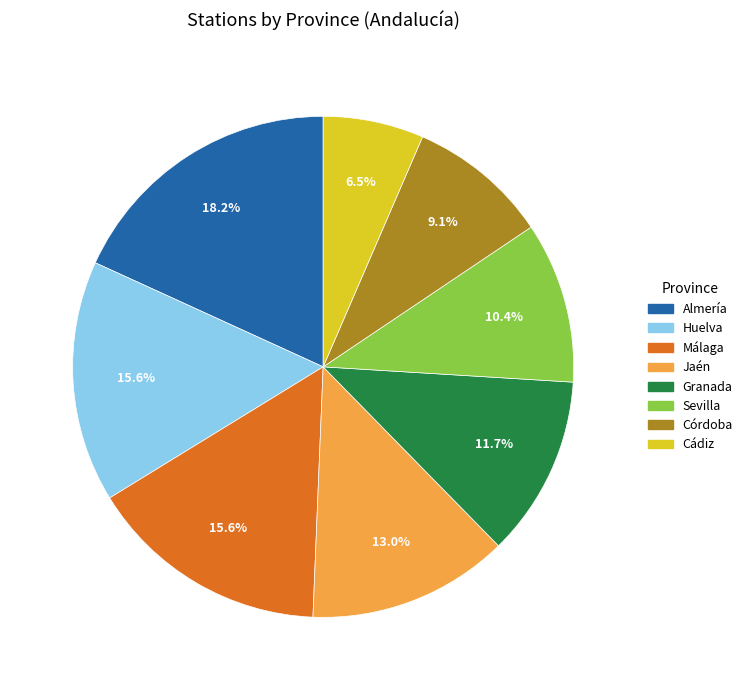

To the nearest percent, what is the difference between the Sevilla and Cádiz slice percentages?

4%